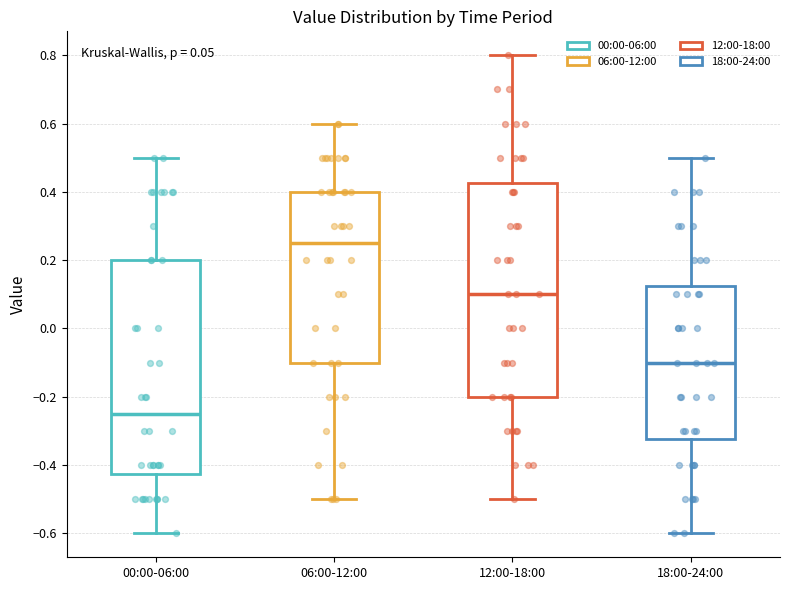

Reading left to right, transcribe this box plot: for each box, give where its median line is, the range the box spans, and where its two whiskers end, as read against the y-axis. The values are not printed on the chart, so give them approximately, as read against the axis.

00:00-06:00: median -0.24, box -0.42 to 0.20, whiskers -0.60 to 0.50
06:00-12:00: median 0.26, box -0.10 to 0.40, whiskers -0.50 to 0.60
12:00-18:00: median 0.10, box -0.20 to 0.42, whiskers -0.50 to 0.80
18:00-24:00: median -0.10, box -0.32 to 0.12, whiskers -0.60 to 0.50